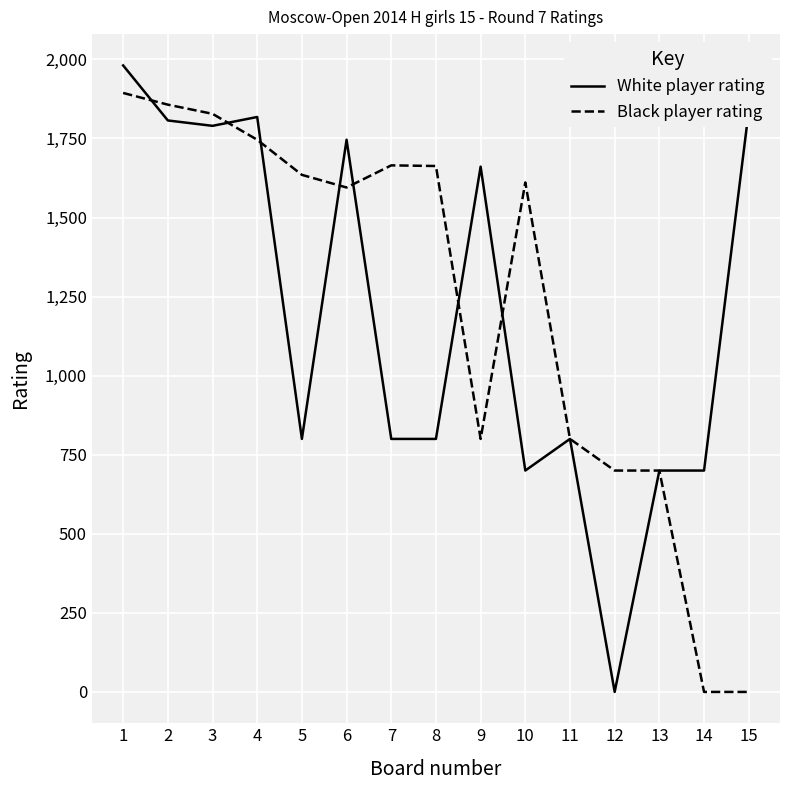

Rank the series at 10 from highest to lowest value.

Black player rating, White player rating